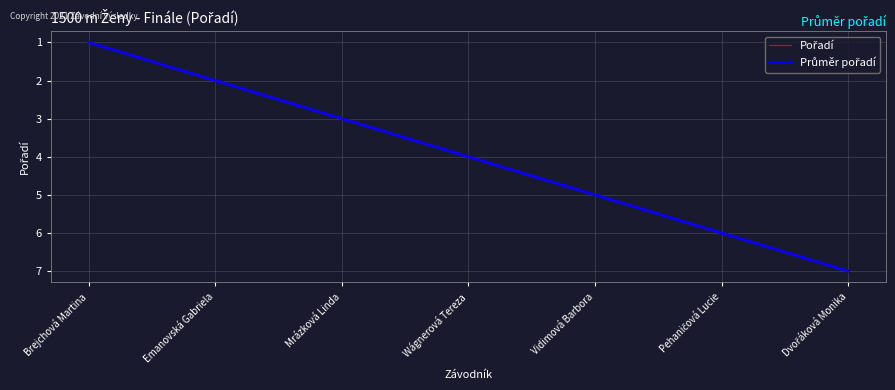

Reading left to right, transcribe all the data shown in this chart.

Pořadí: 1	2	3	4	5	6	7
Průměr pořadí: 1	2	3	4	5	6	7